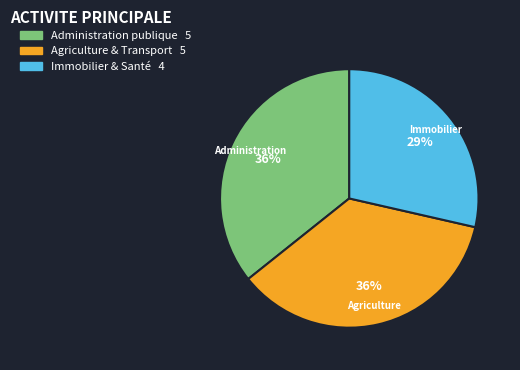

Is there a majority slice in this chart?

No